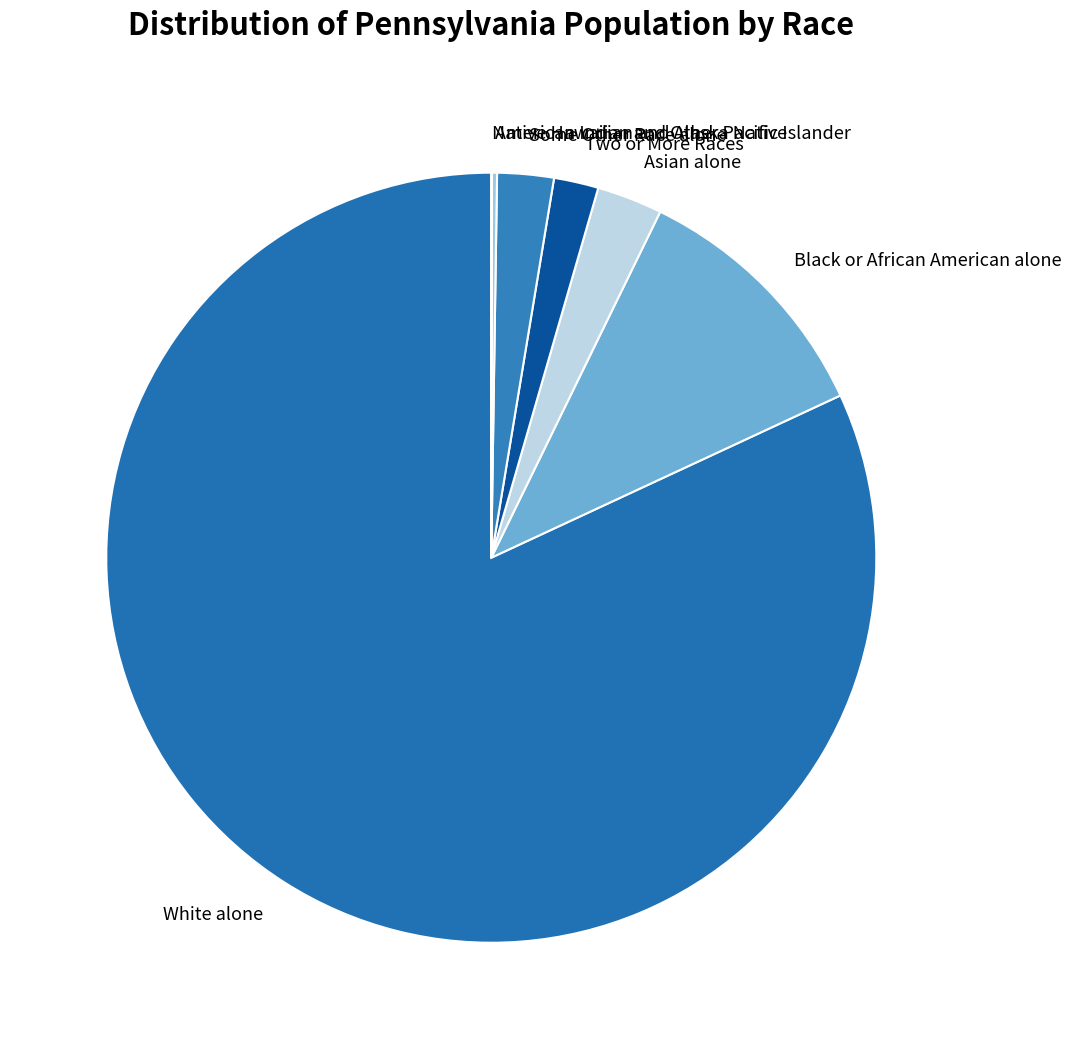

Does any single category account for the majority?

Yes